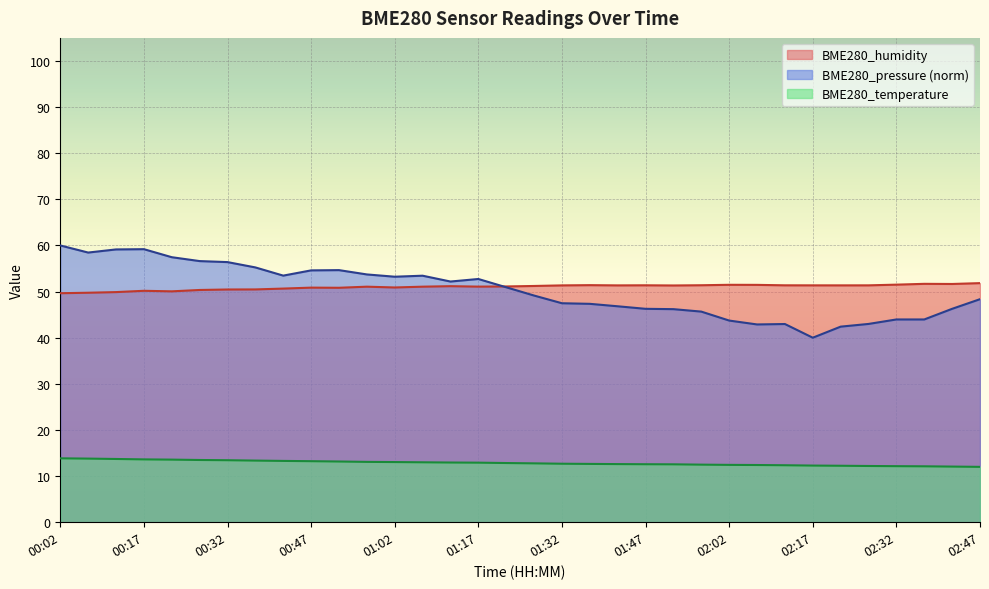

Rank the series at 02:17 from lowest to highest value.

BME280_temperature, BME280_pressure (norm), BME280_humidity